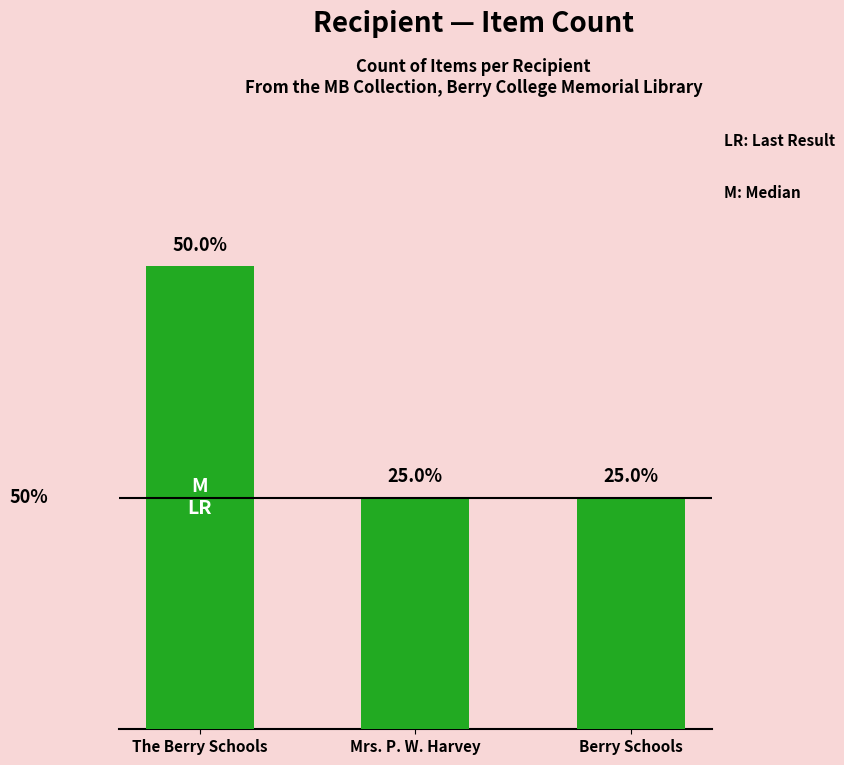

The chart shows a value of 1 at The Berry Schools. True or false?

False